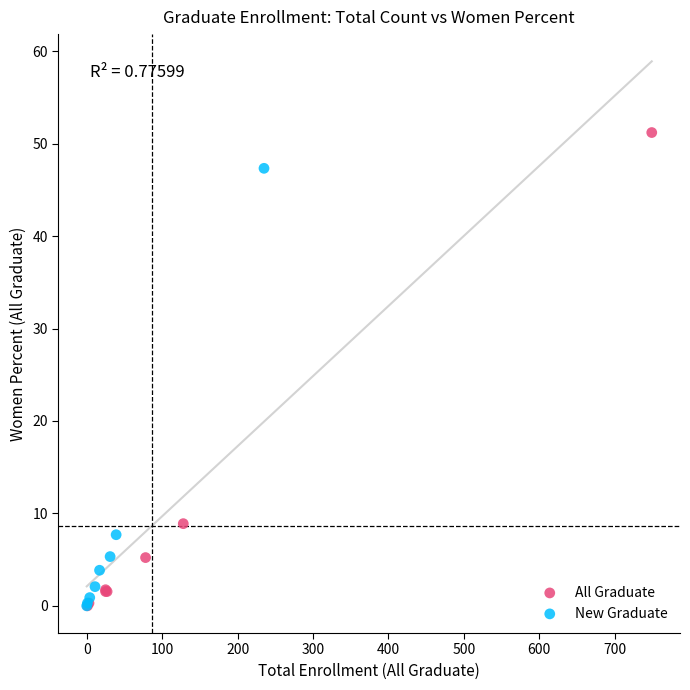

Which series has the widest spread of Y values?

All Graduate